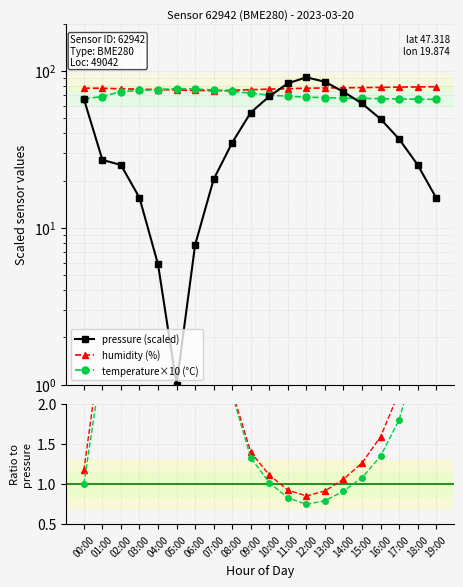

What is the label of the 7th point from the right?

13:00